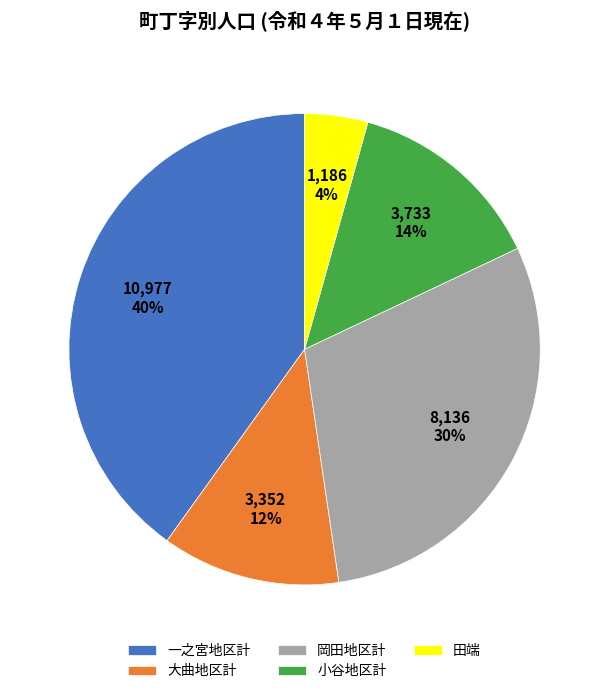

Count the number of slices in the pie.

5